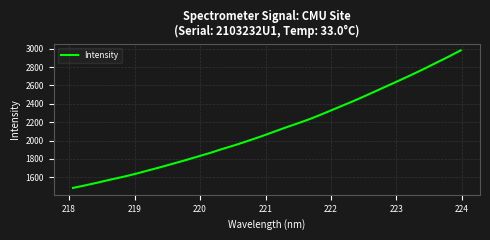

What is the smallest value displayed?

1484.9